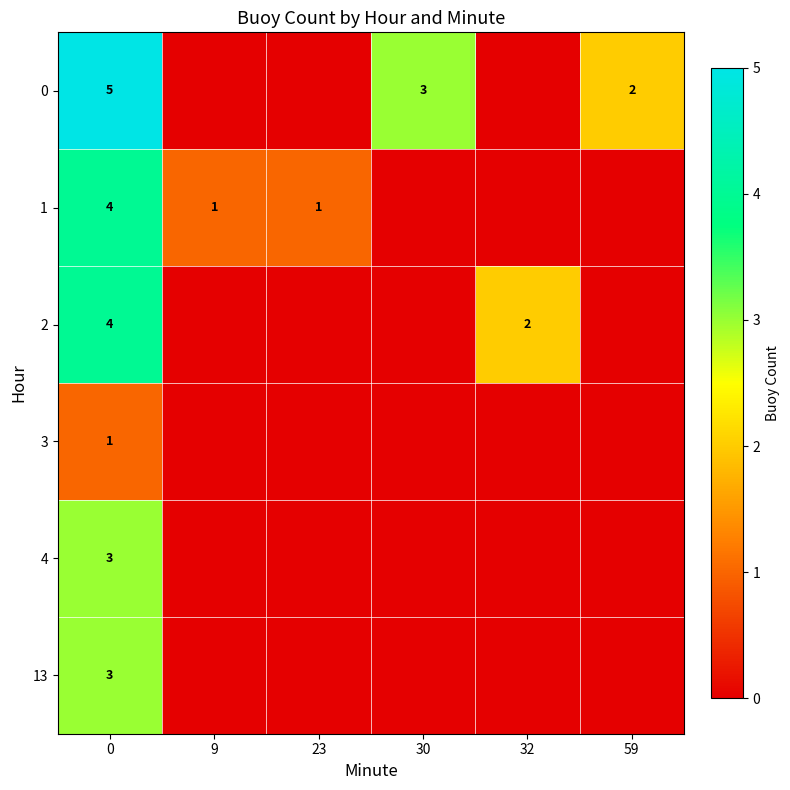

Is it true that 1 equals 2 at 9?

False